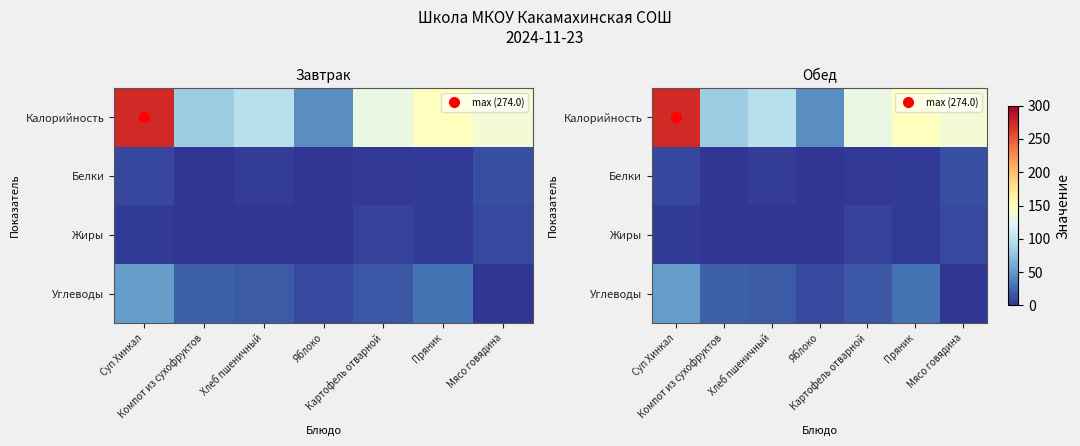

At which category is the sum across all series the highest?

Суп Хинкал